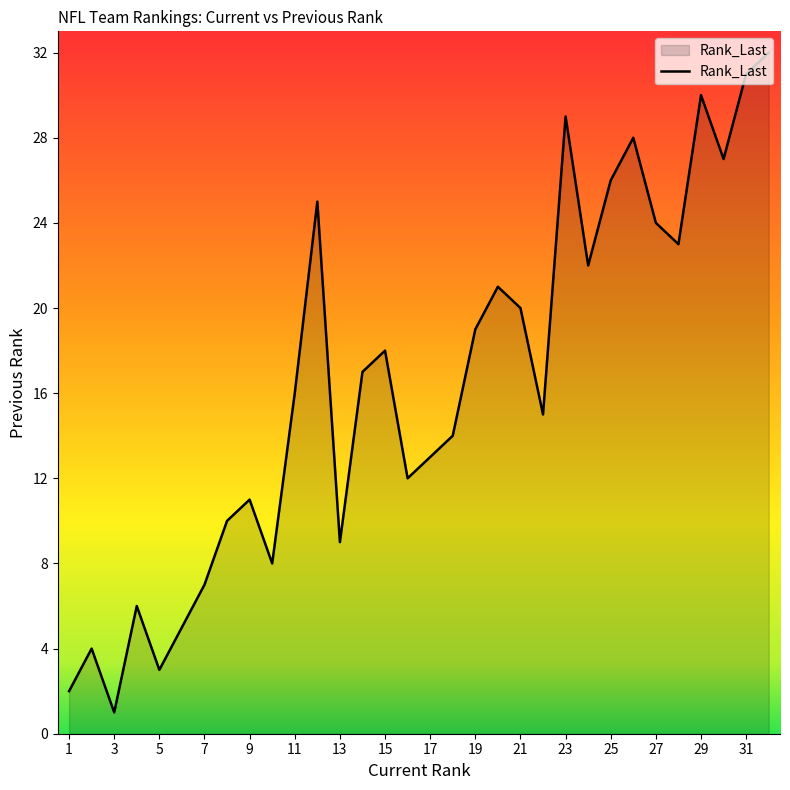

What is the difference between the maximum and minimum values?

31